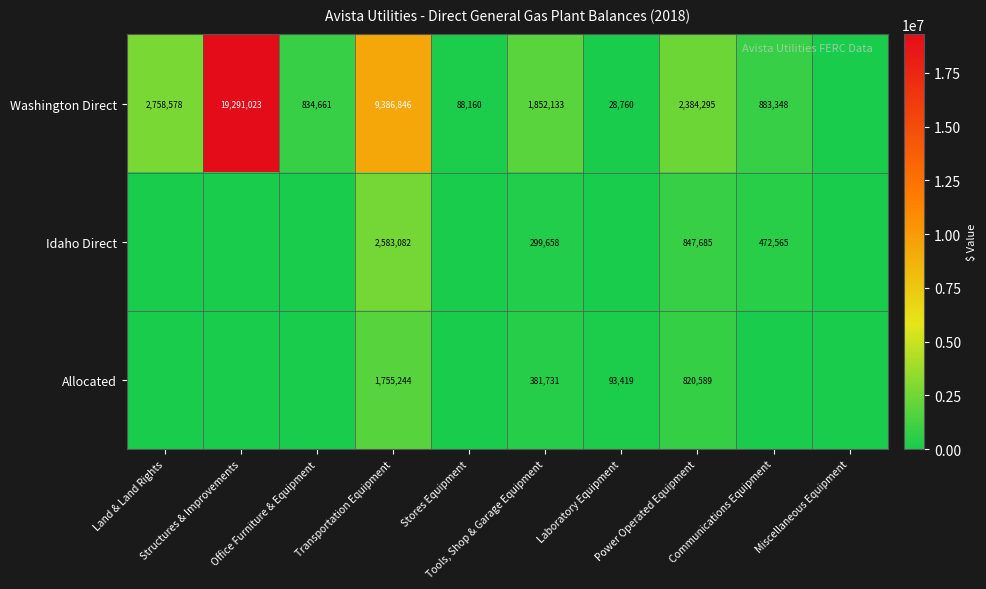

At which category is the sum across all series the highest?

Structures & Improvements